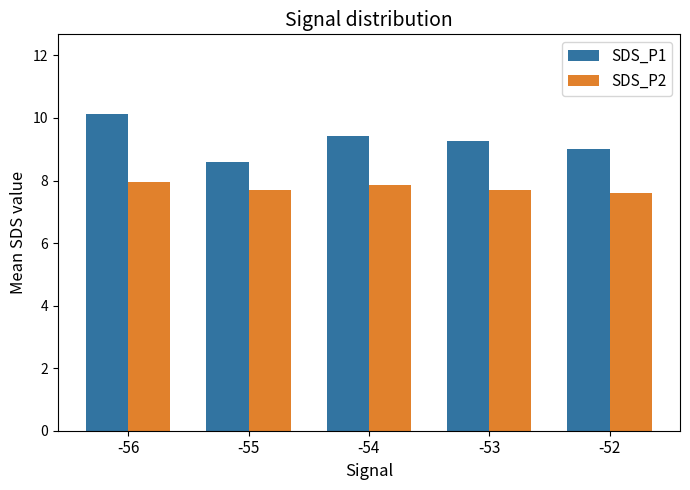

How many groups of bars are there?

5